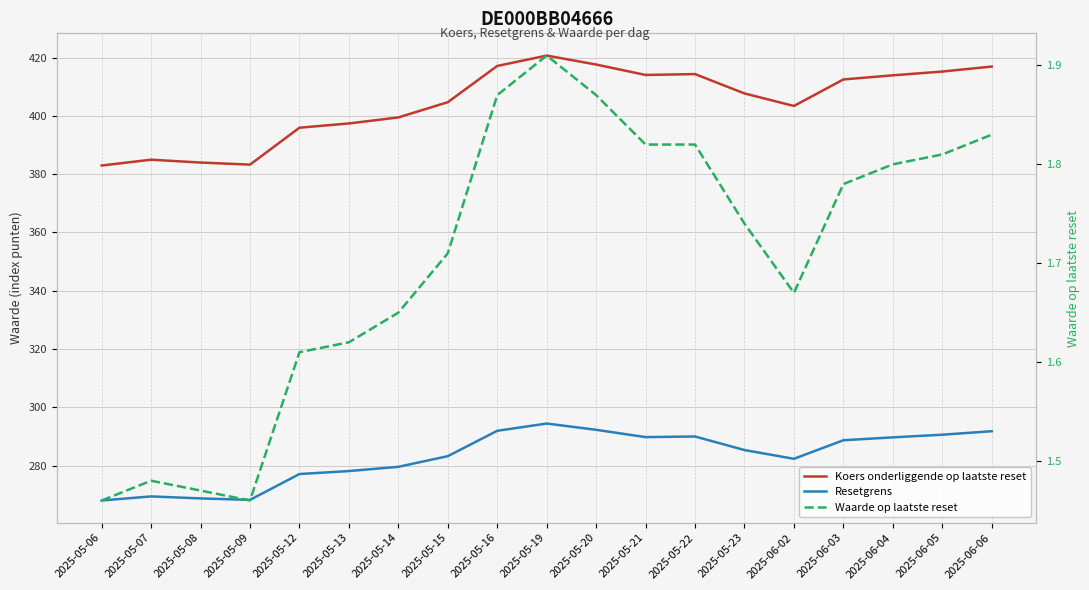

What position from the left is 2025-06-04?

17